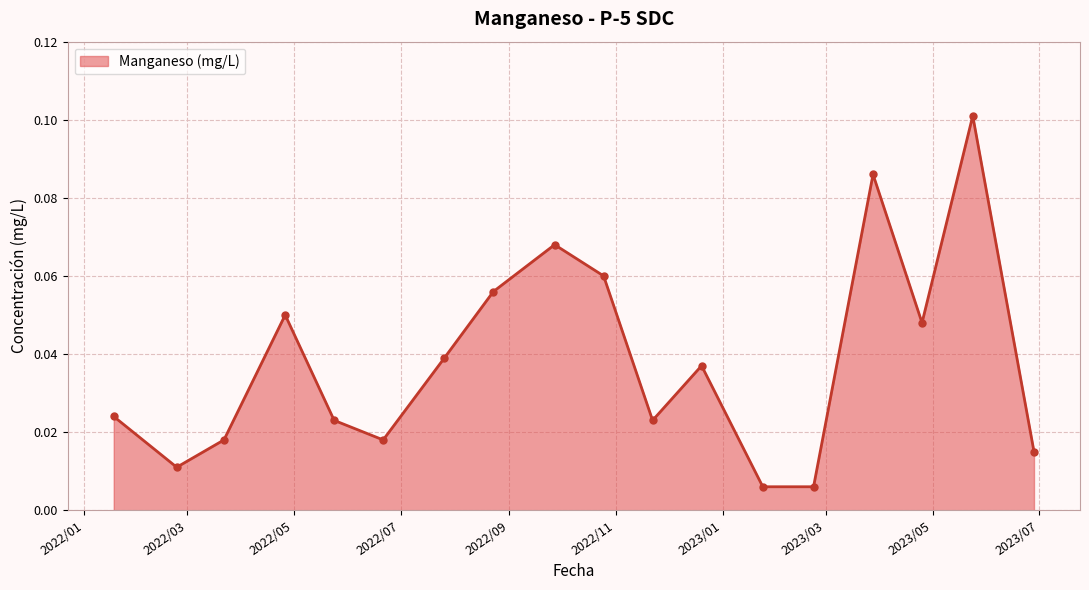

True or false: the data has more than 0 interior local peaks.

True